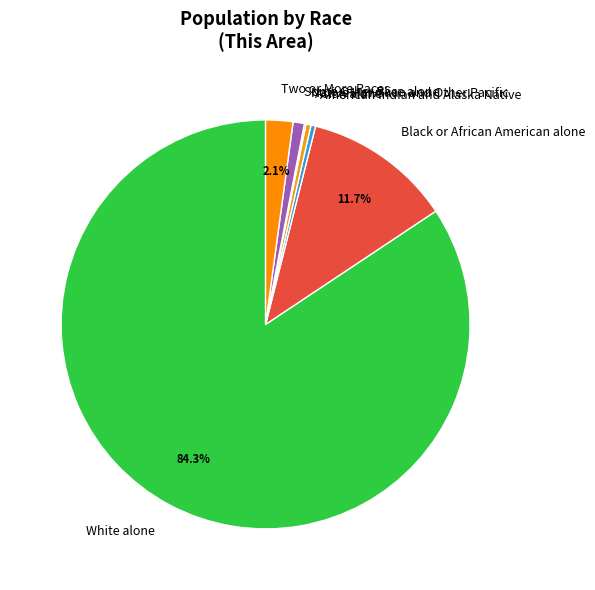

To the nearest percent, what is the difference between the Black or African American alone and Two or More Races slice percentages?

10%